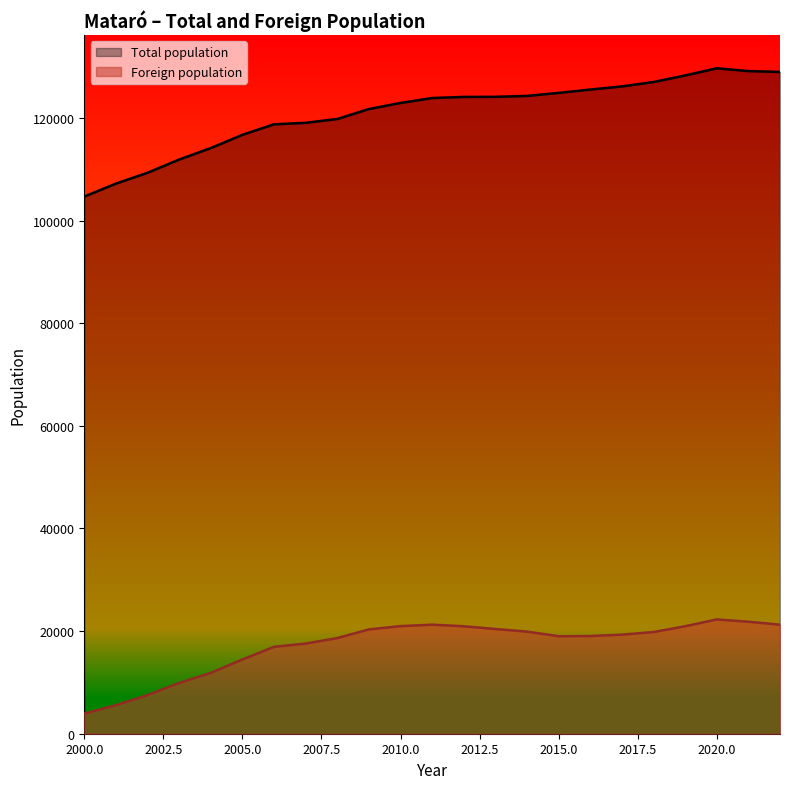

True or false: Foreign population and Total population intersect in this chart.

False